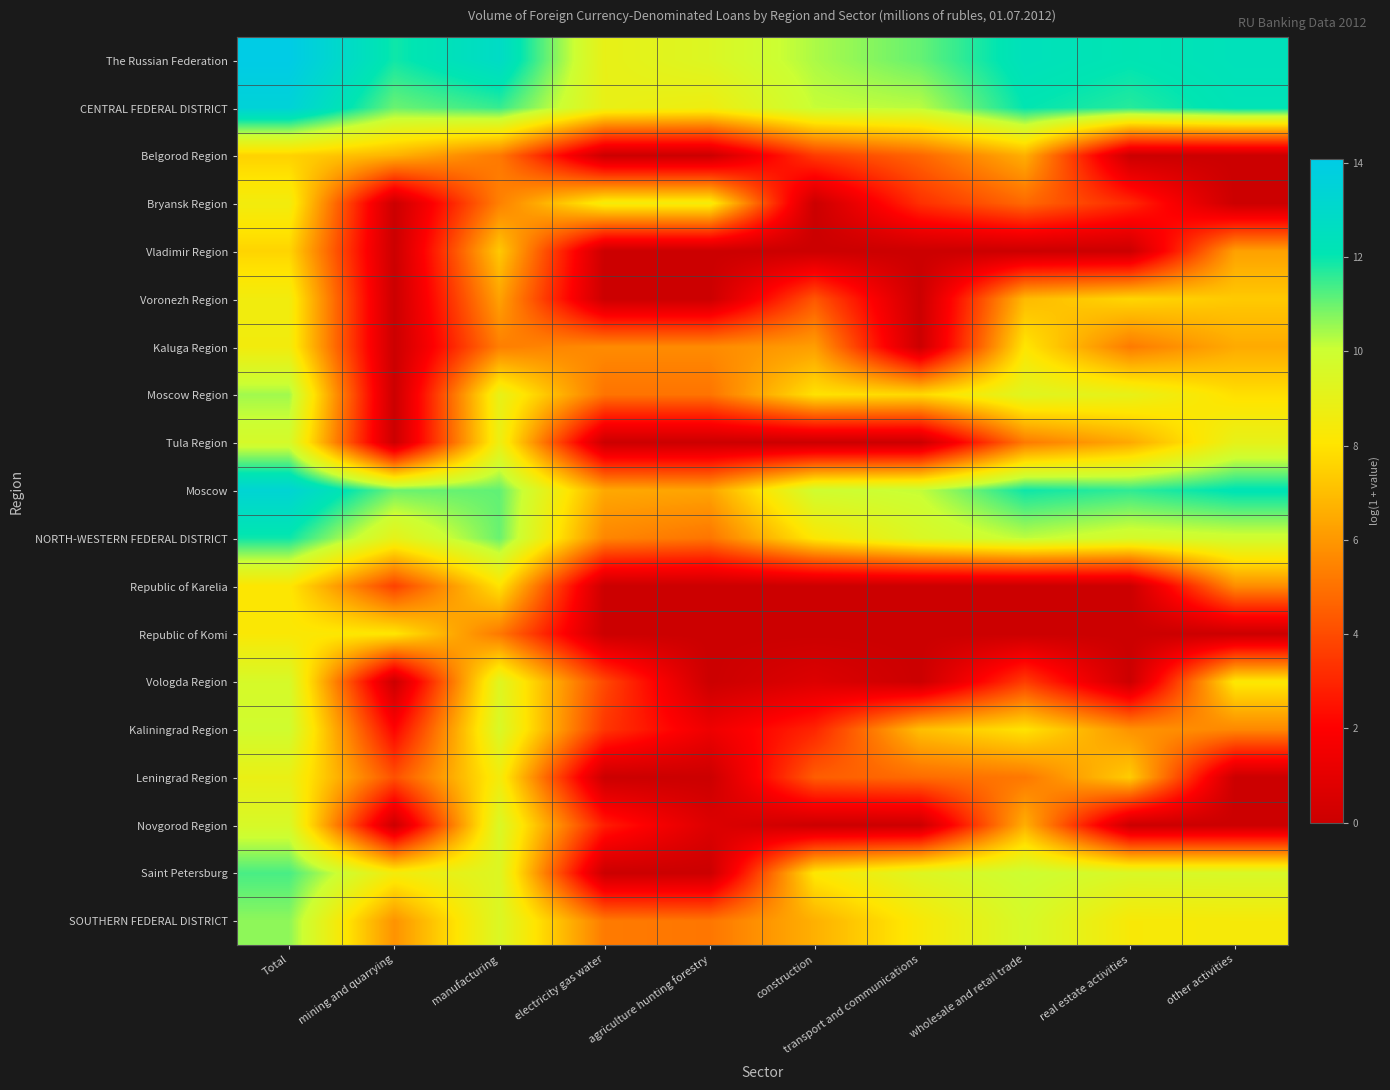

Which has a higher value, other activities or Total?

Total